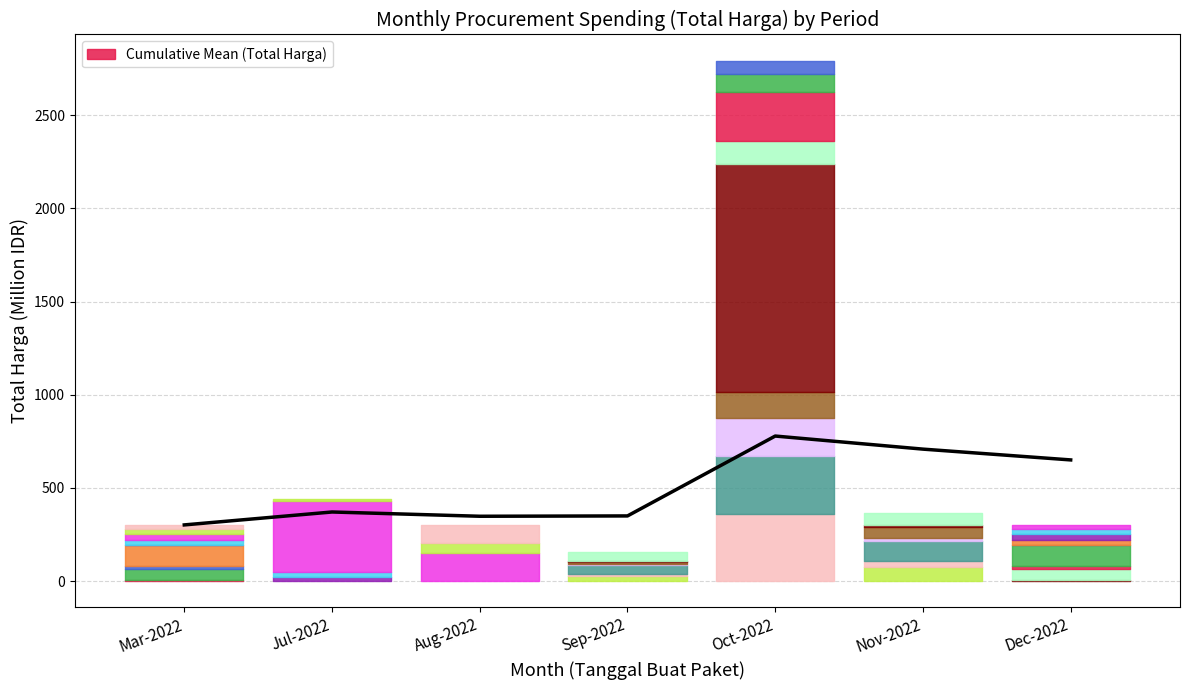

What position from the right is Sep-2022?

4